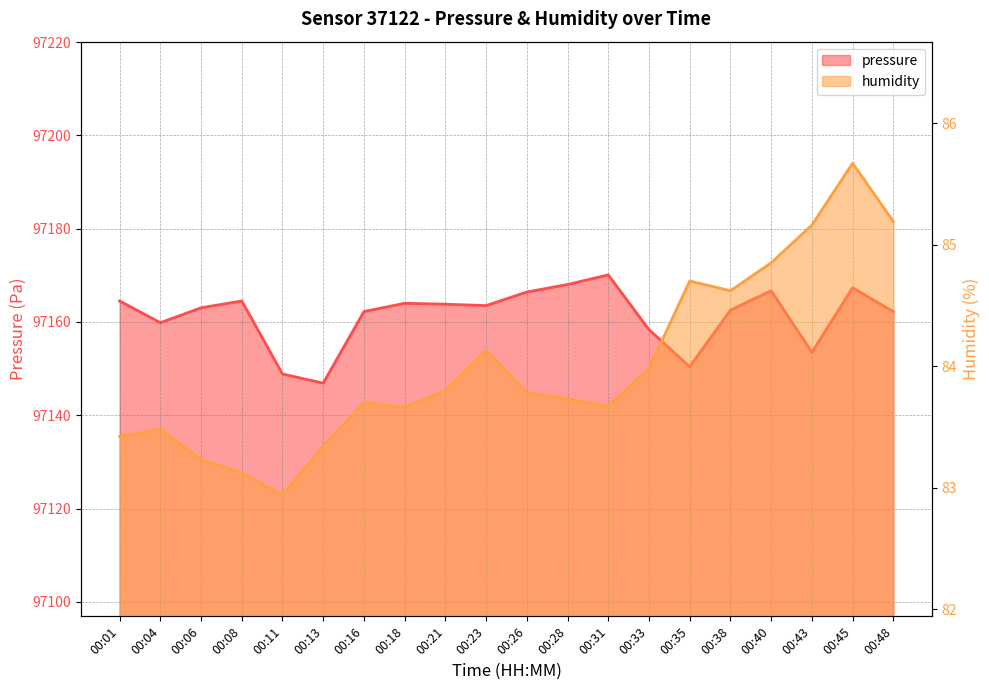

What value does the pressure series have at 00:38?

97162.5